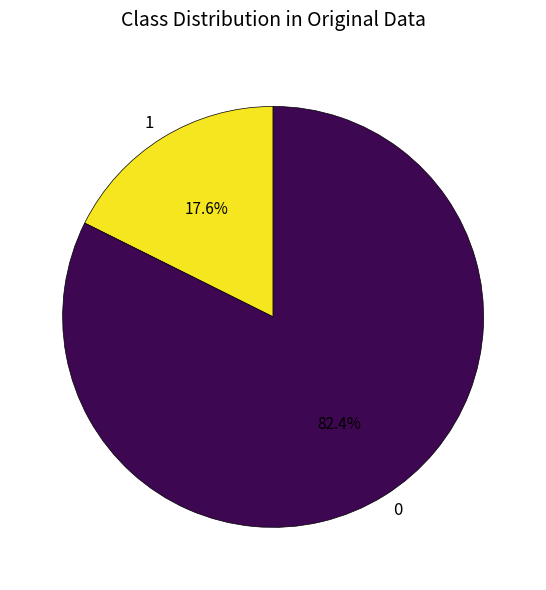

How much of the chart is everything except 0?

17.6%